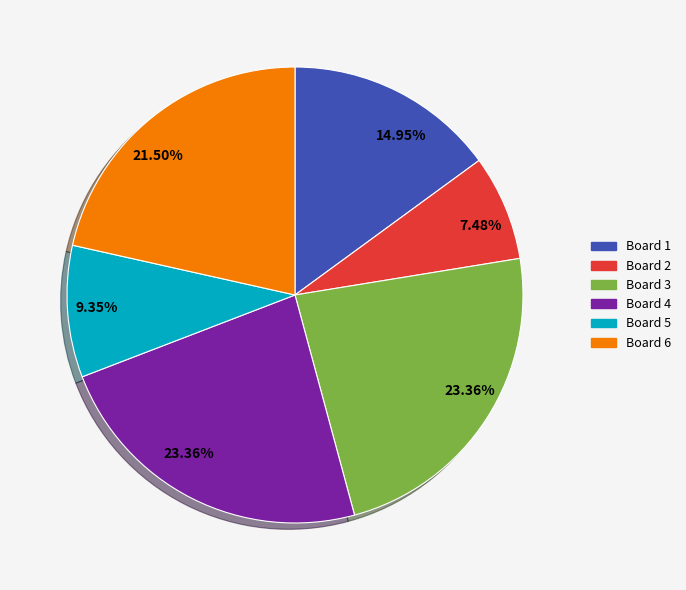

Does any single category account for the majority?

No